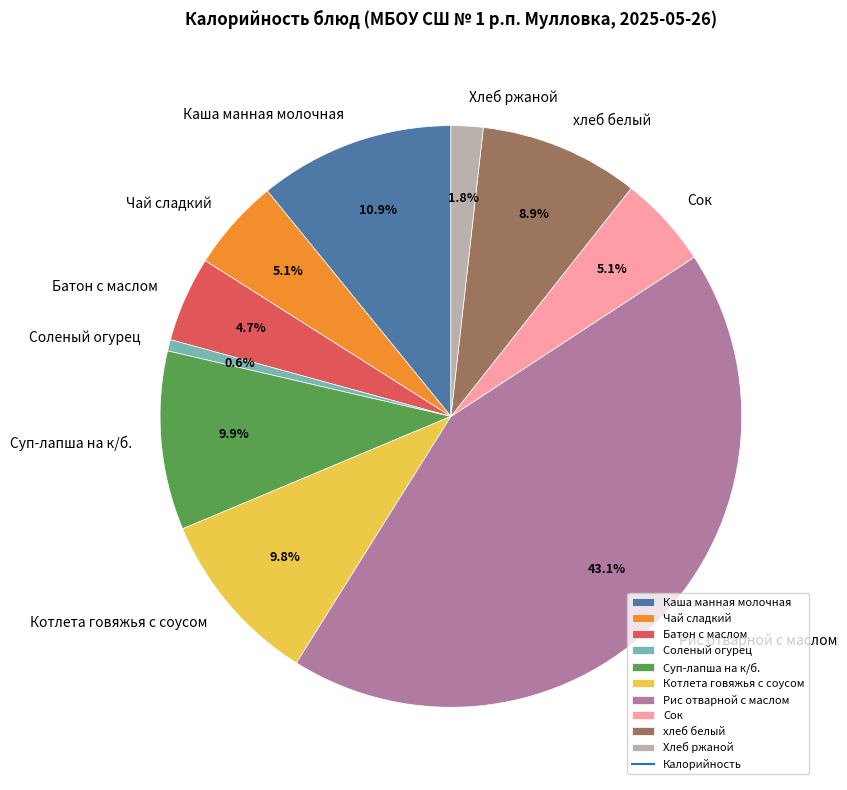

True or false: Каша манная молочная accounts for 11% of the total.

True